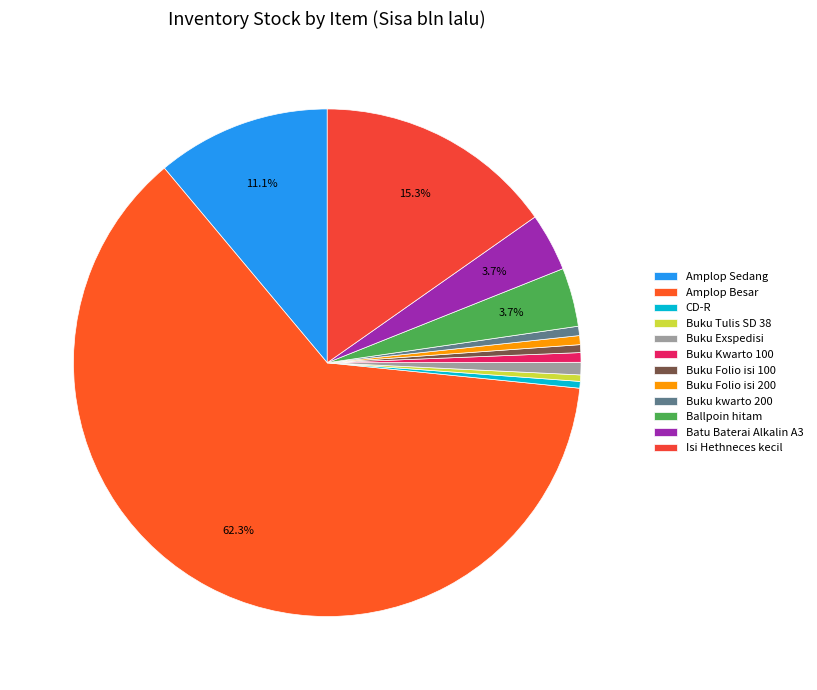

How many segments does this pie chart have?

12